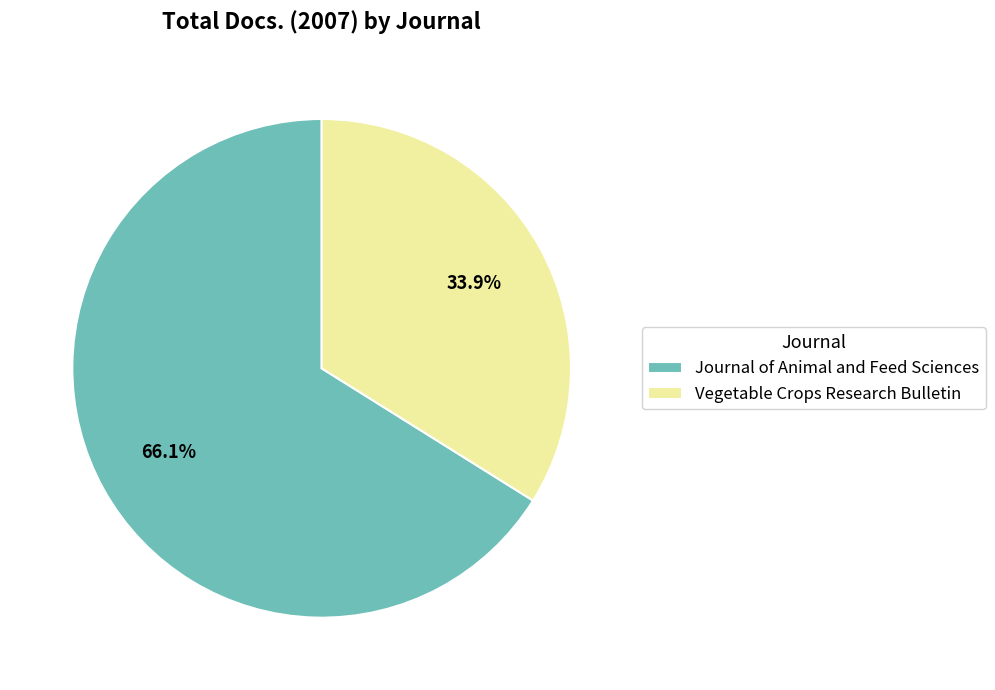

Is it true that Vegetable Crops Research Bulletin is 40% of the pie?

False